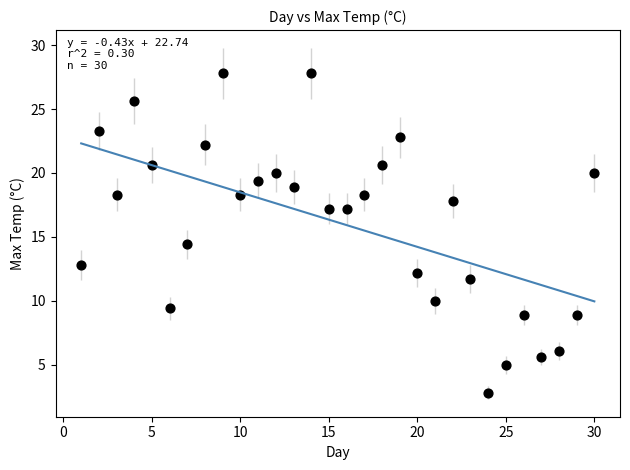

What is the range of Y values (max minus min)?

25.0